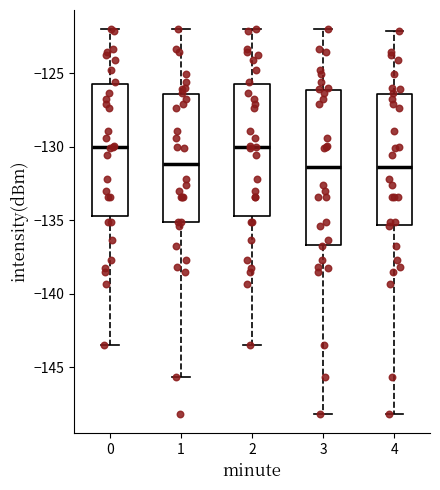

Which box is the tallest, from its lower edge to its upper edge?

3